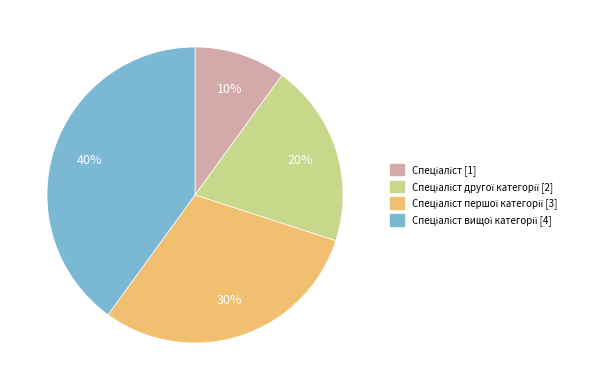

Count the number of slices in the pie.

4